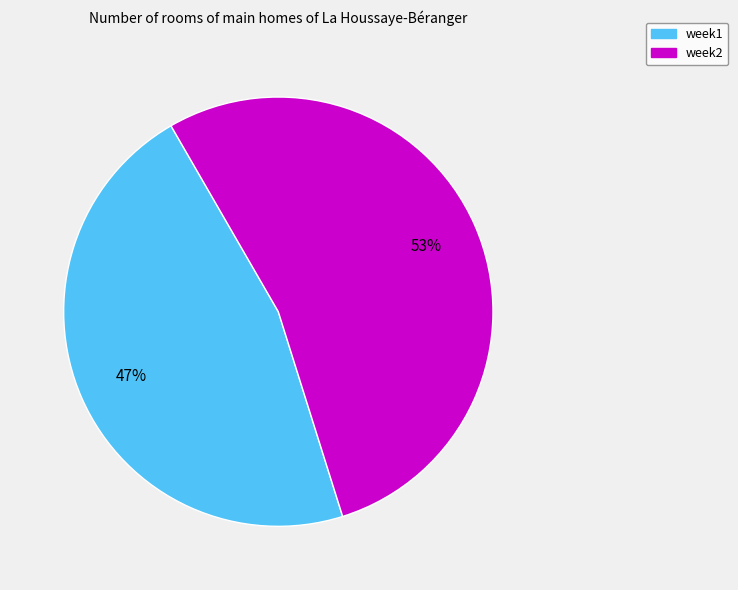

To the nearest percent, what is the average slice percentage?

50%